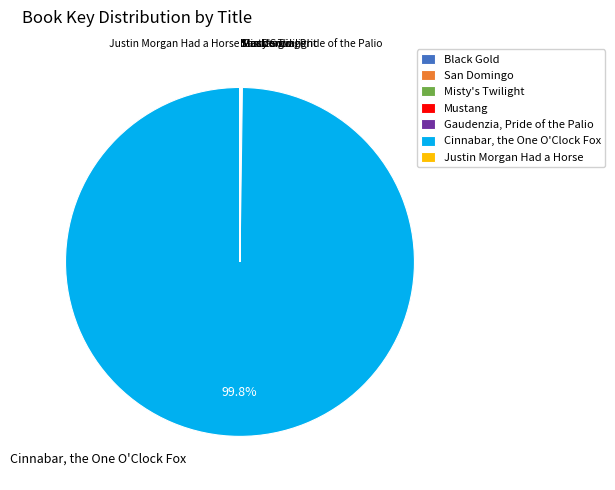

Which slice is the largest?

Cinnabar, the One O'Clock Fox